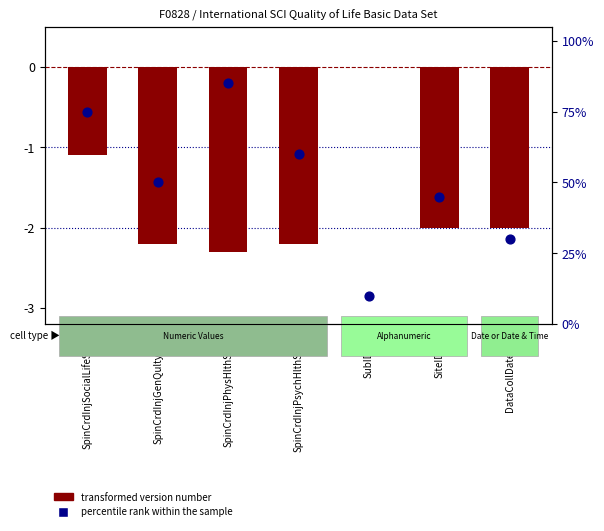

Which series reaches the maximum Y coordinate?

percentile rank within the sample